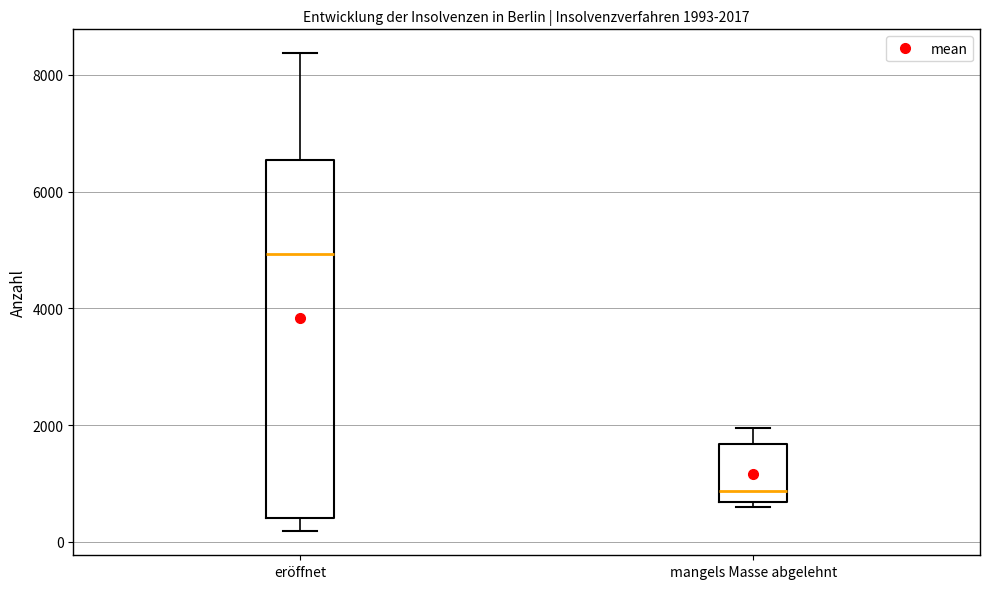

Which box is the tallest, from its lower edge to its upper edge?

eröffnet